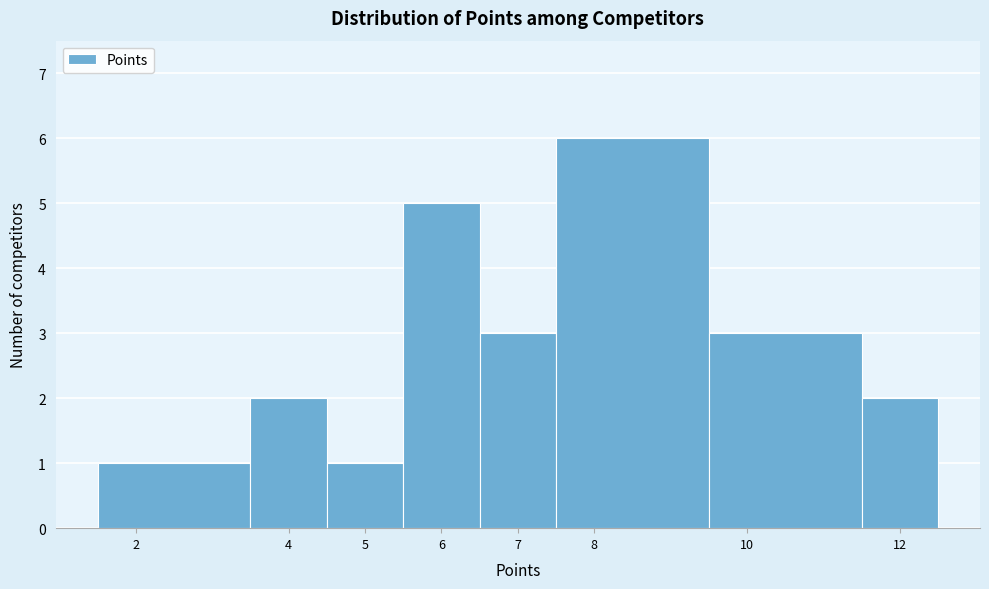

Over which range of the x-axis is the bar tallest?

7.5 to 9.5